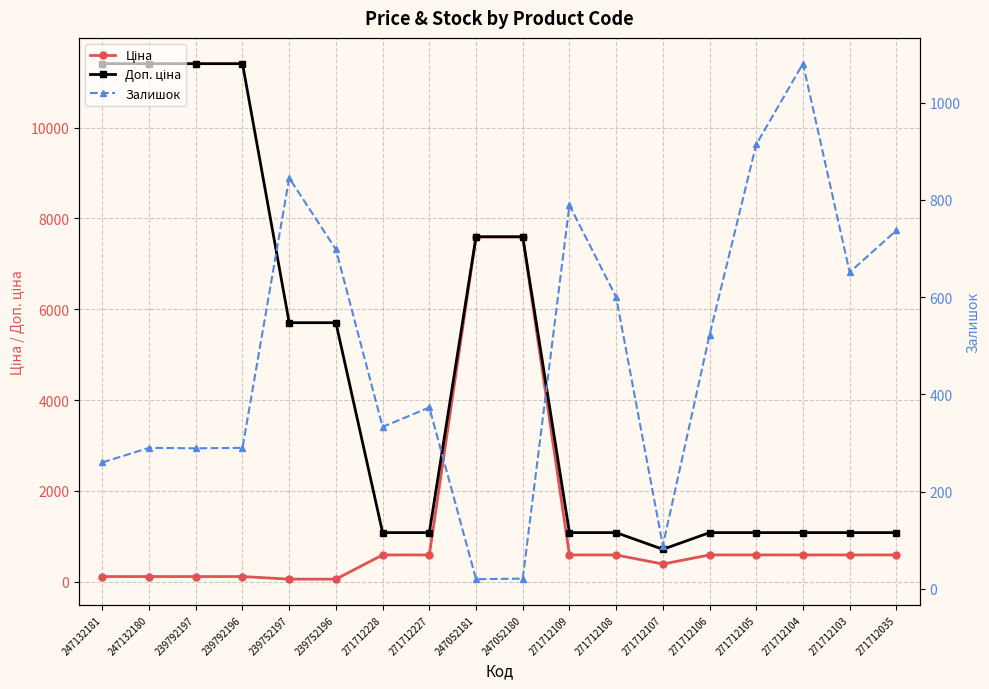

At which category does Залишок reach its first local peak?

247132180